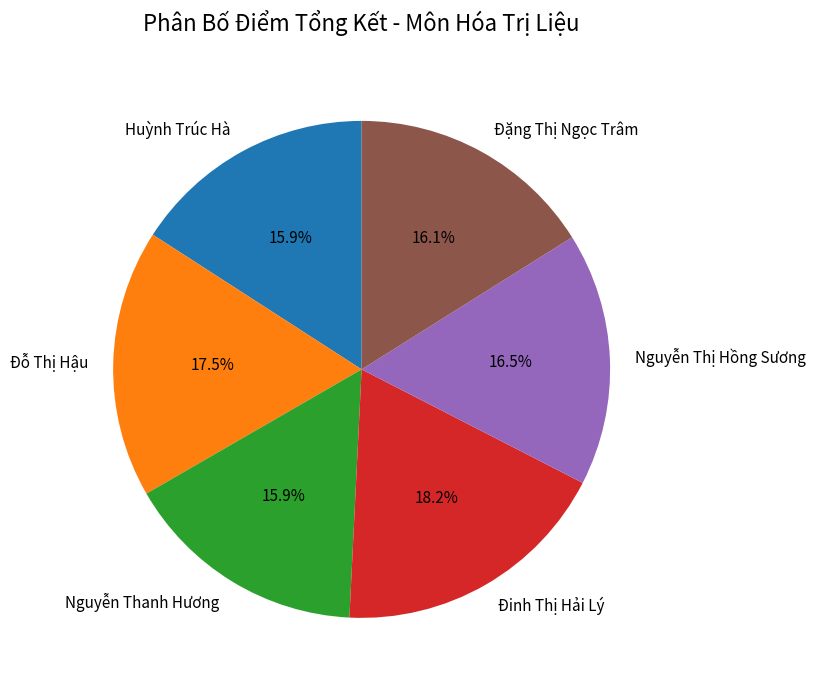

Which slice is the largest?

Đinh Thị Hải Lý